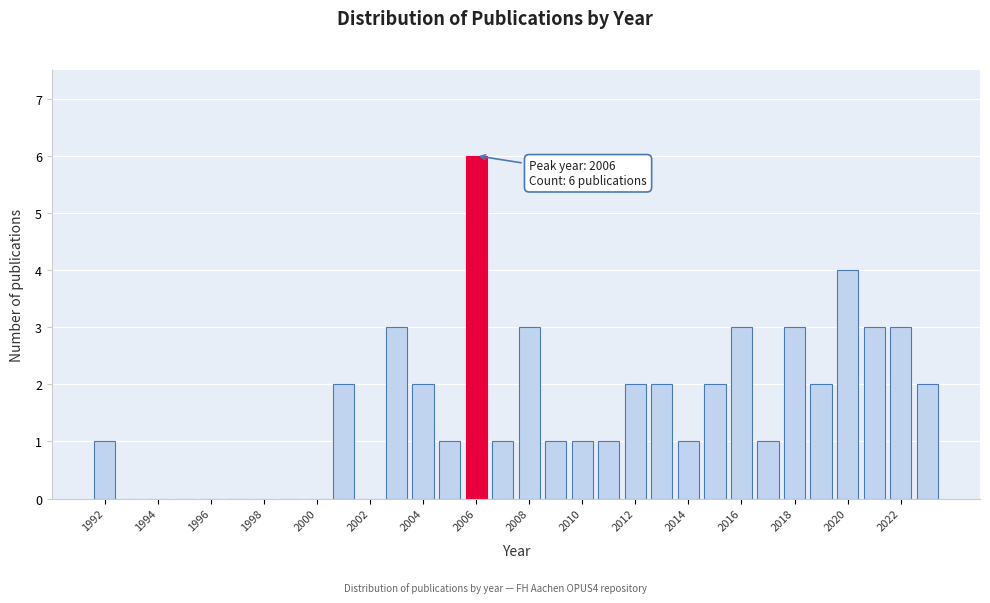

Over which range of the x-axis is the bar tallest?

2005.5 to 2006.5